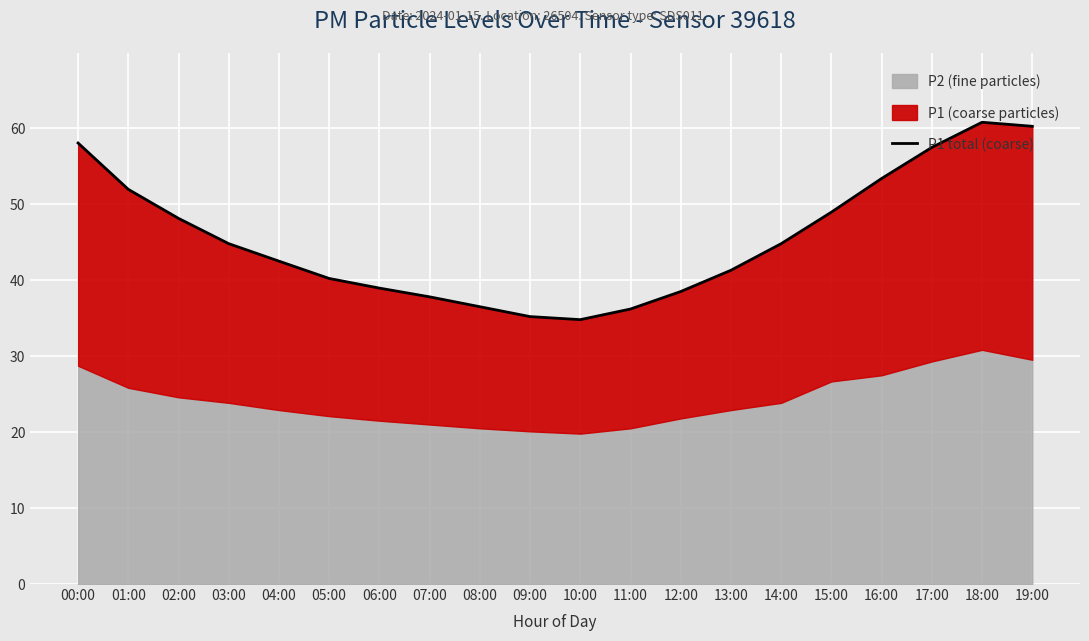

Reading left to right, list all the values displayed in this chart.

00:00=58.0	01:00=52.0	02:00=48.1	03:00=44.8	04:00=42.5	05:00=40.2	06:00=39.0	07:00=37.8	08:00=36.5	09:00=35.2	10:00=34.8	11:00=36.2	12:00=38.5	13:00=41.3	14:00=44.8	15:00=49.0	16:00=53.4	17:00=57.5	18:00=60.8	19:00=60.2